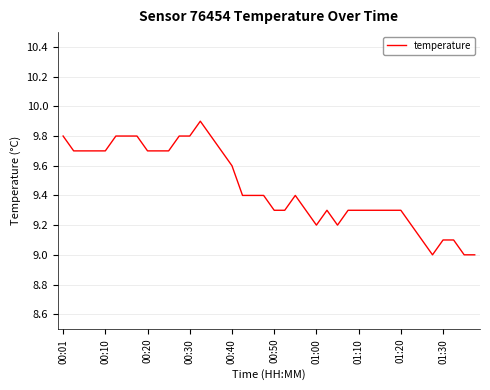

What is the minimum value shown in the chart?

9.0